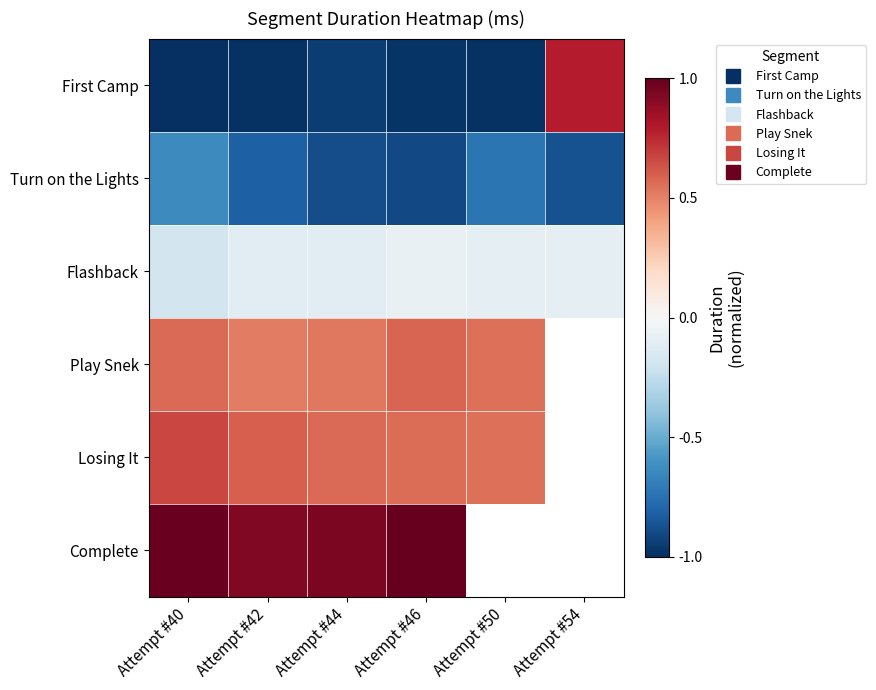

What is the difference between the Turn on the Lights values at Attempt #42 and Attempt #44?

0.1